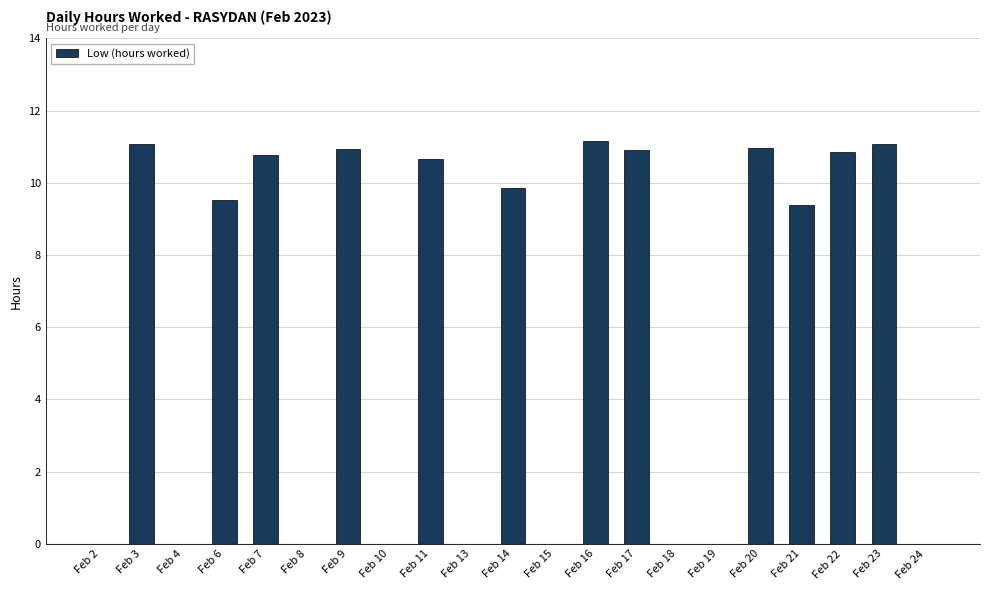

Between Feb 18 and Feb 21, which is larger?

Feb 21